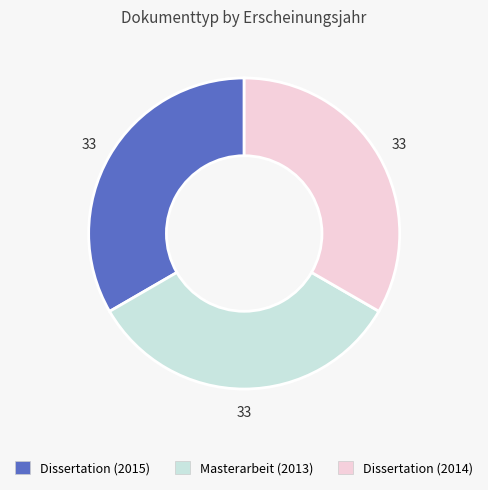

Is Masterarbeit (2013) the majority of the pie?

No